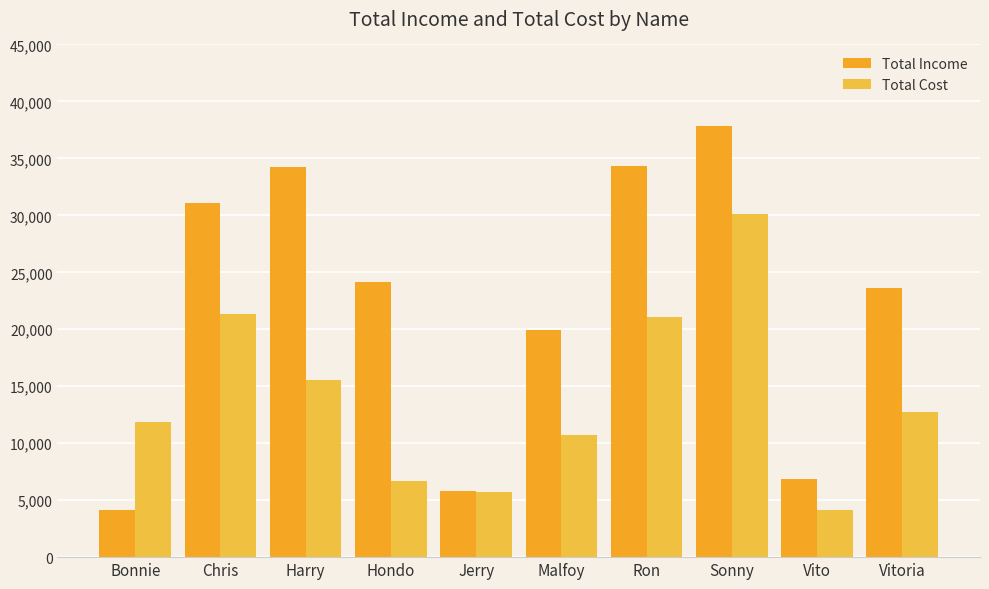

What is the average value of the Total Income series?

22193.3